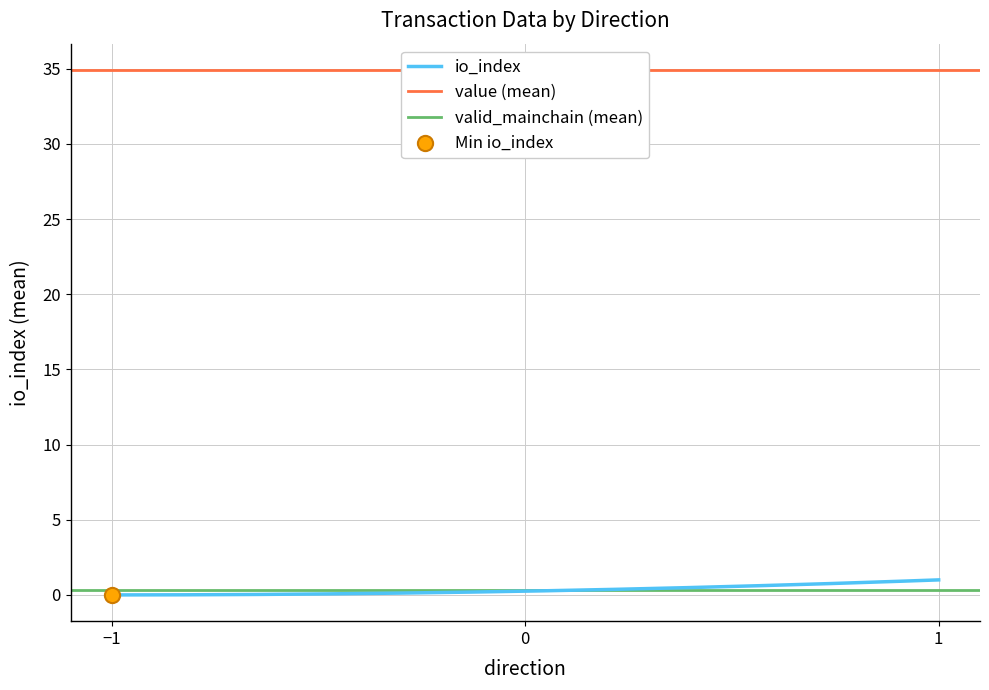

What are all the series names shown in the legend?

io_index, value, valid_mainchain